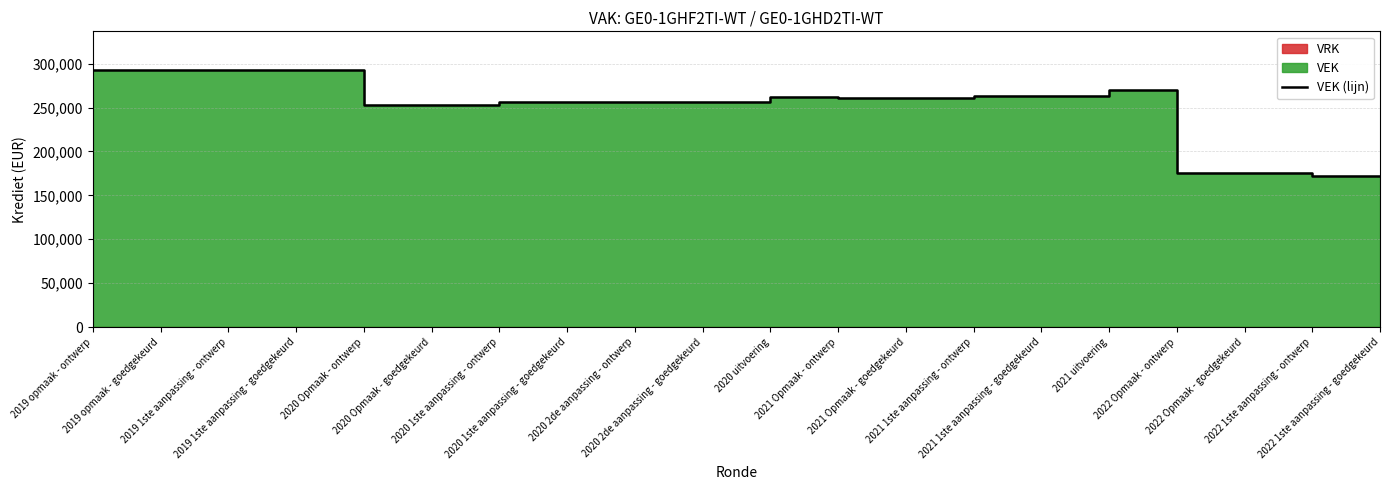

What is the change in value from 2020 2de aanpassing - goedgekeurd to 2021 uitvoering?

+13864